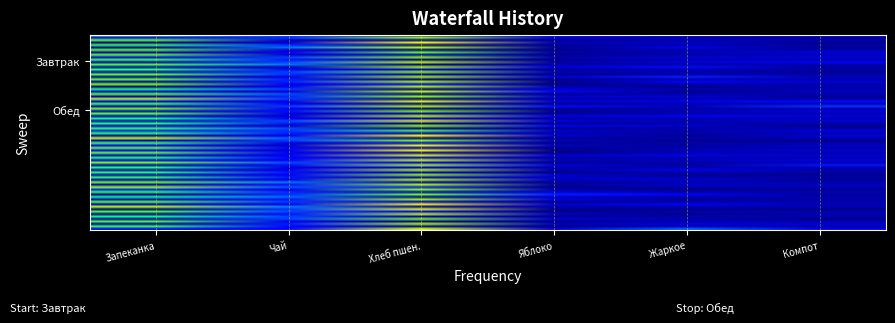

Which category has the lowest value across all series?

Яблоко